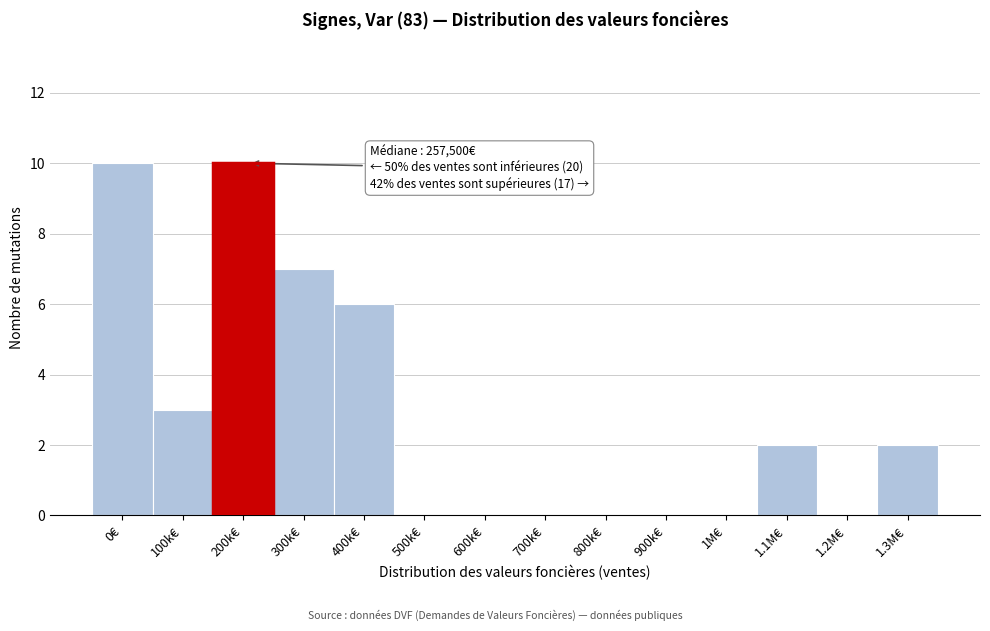

Reading left to right, what are all the values shown in this chart?

0€=10	100k€=3	200k€=10	300k€=7	400k€=6	500k€=0	600k€=0	700k€=0	800k€=0	900k€=0	1M€=0	1.1M€=2	1.2M€=0	1.3M€=2